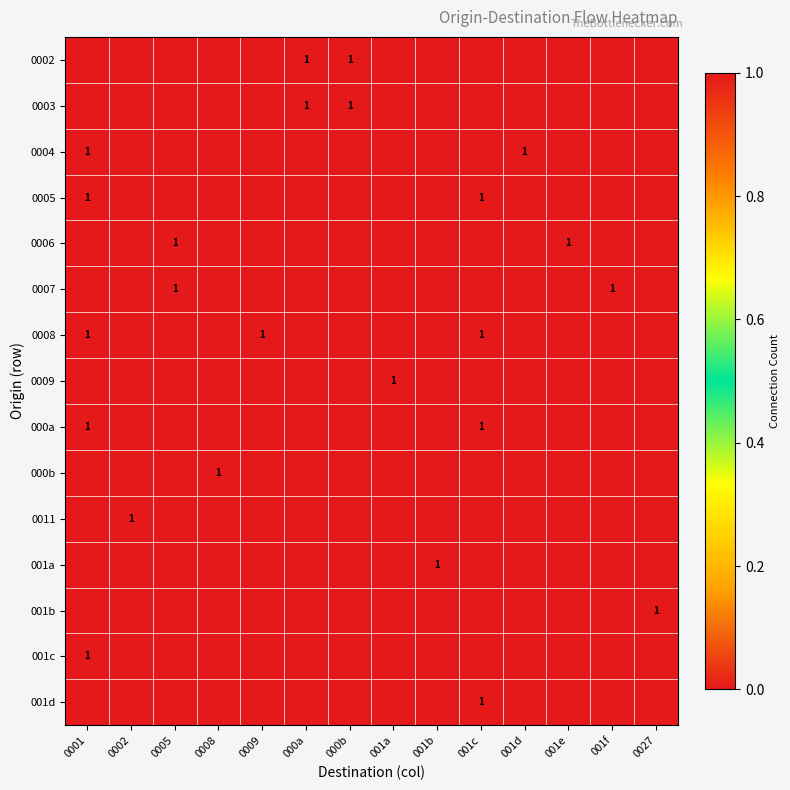

At which category is the sum across all series the highest?

0001